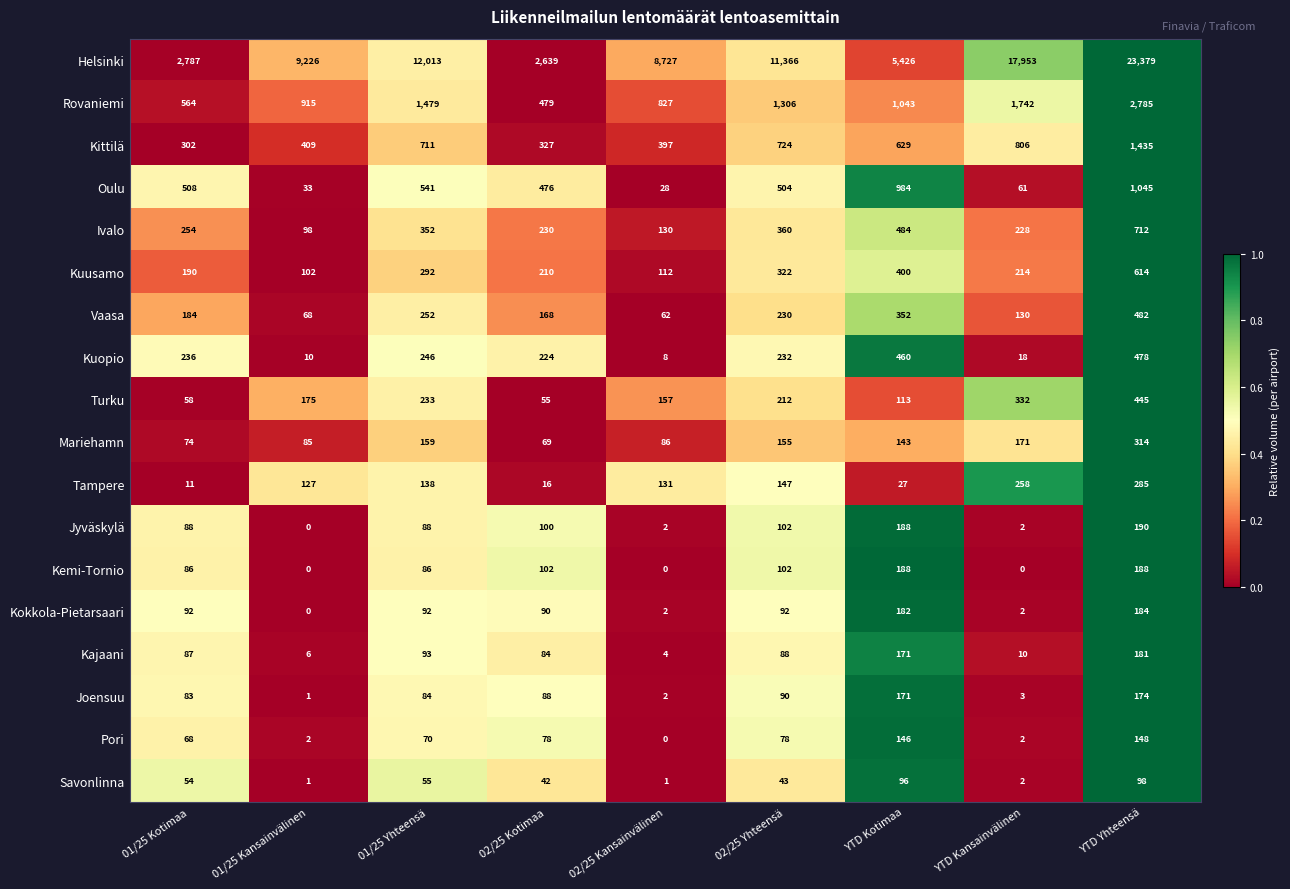

Where is Jyväskylä nearest to the value 95?

02/25 Kotimaa